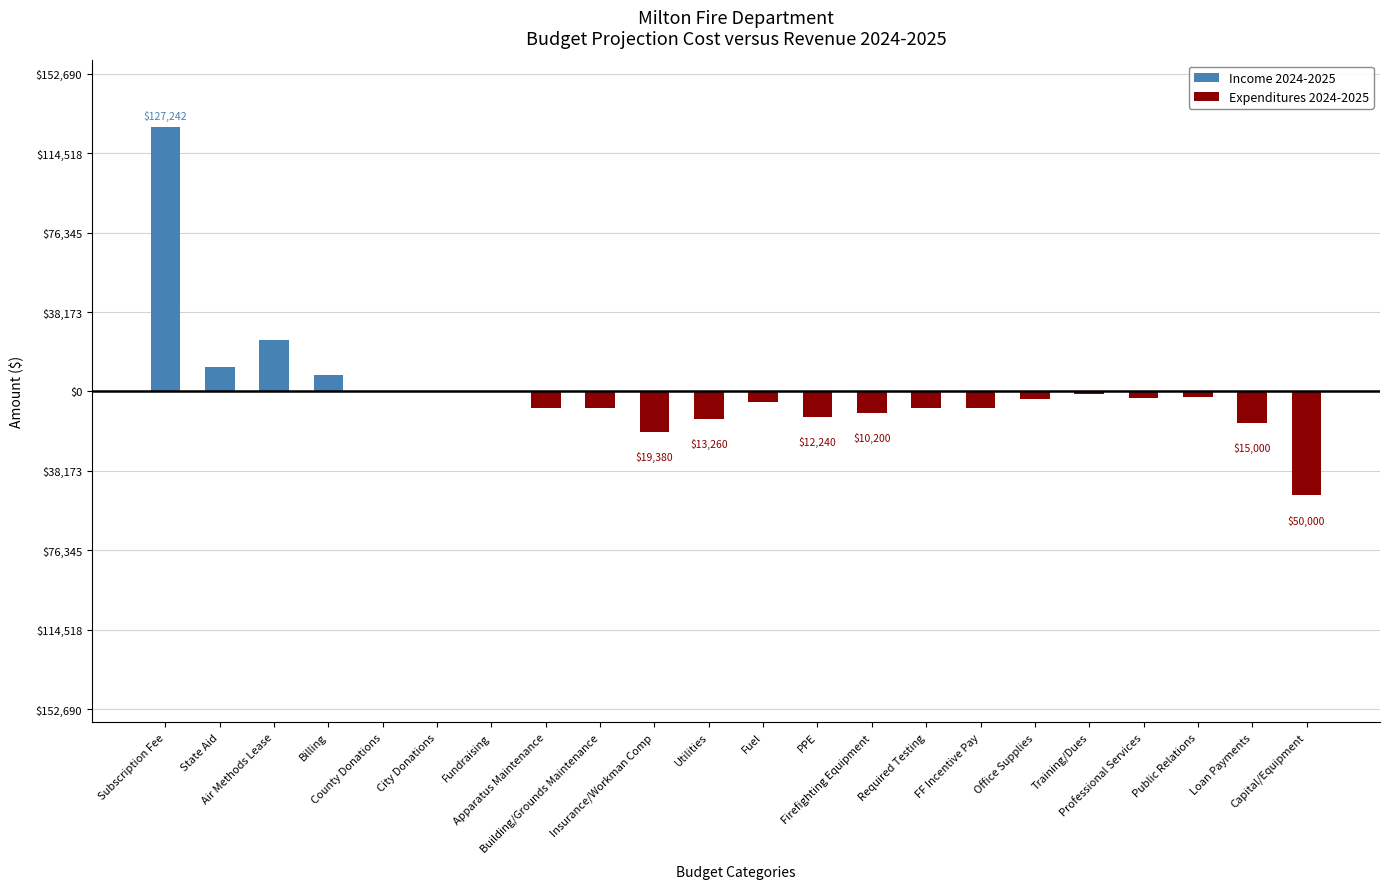

What is the sum of the Expenditures 2024-2025 values at Apparatus Maintenance and Subscription Fee?

-8160